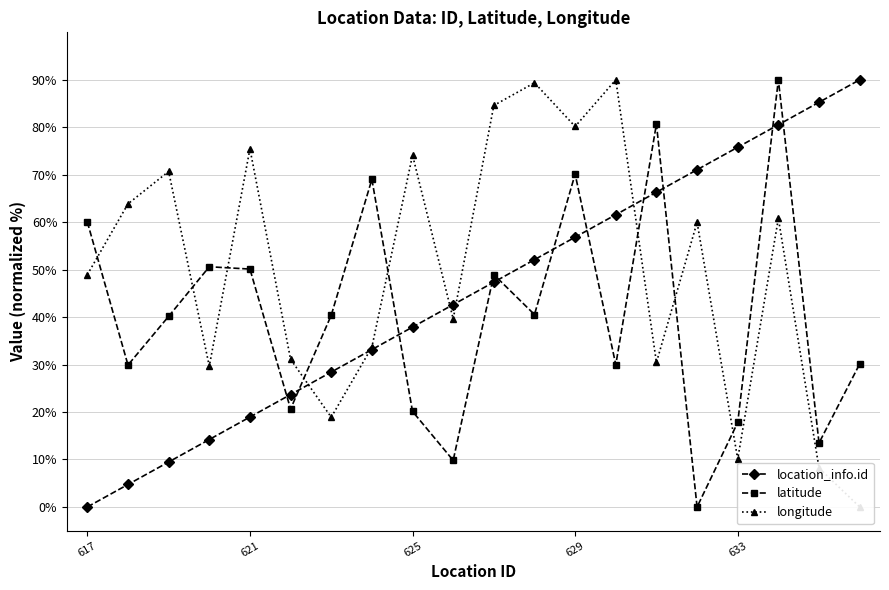

Reading left to right, extract all data points from this chart.

location_info.id: 0.0	4.7	9.5	14.2	18.9	23.7	28.4	33.2	37.9	42.6	47.4	52.1	56.8	61.6	66.3	71.1	75.8	80.5	85.3	90.0
latitude: 60.0	29.9	40.2	50.6	50.1	20.6	40.4	69.0	20.1	9.8	49.0	40.5	70.1	30.0	80.7	0.0	17.8	90.0	13.5	30.1
longitude: 48.9	63.9	70.7	29.6	75.5	31.1	18.9	33.7	74.1	39.6	84.6	89.4	80.2	90.0	30.4	60.0	10.1	60.8	8.2	0.0